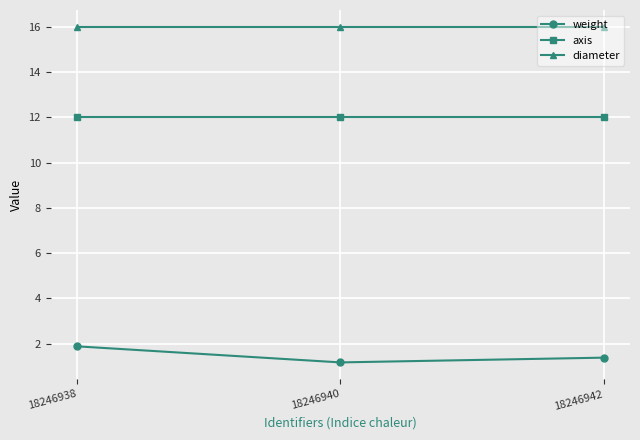

Rank the series at 18246940 from lowest to highest value.

weight, axis, diameter